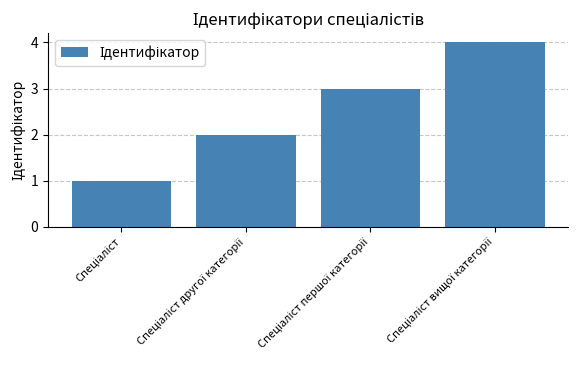

What is the difference between the maximum and minimum values?

3